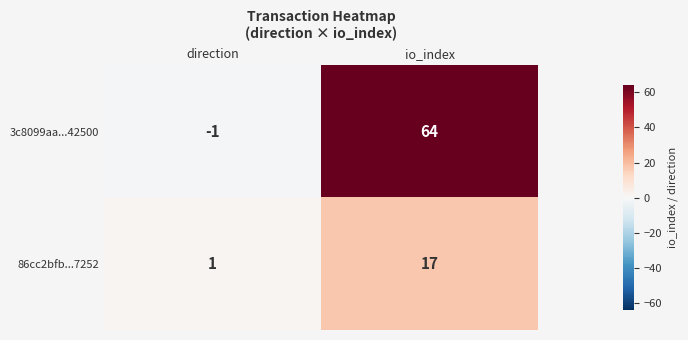

List the series in order of their peak value, highest first.

3c8099aa...42500, 86cc2bfb...7252